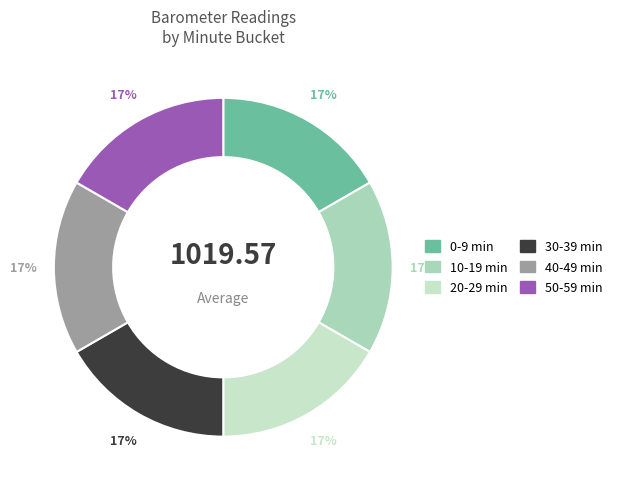

How many segments does this pie chart have?

6